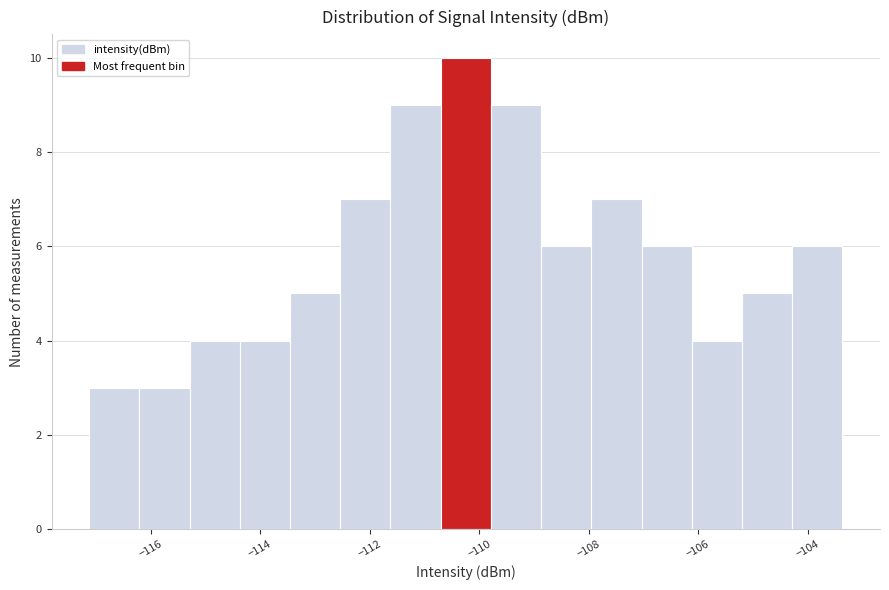

What is the height of the bar covering -108.8 to -108.0 on the x-axis? Neither the bar edges nor the heights are printed on the chart, so give them approximately, as read against the axes.

6